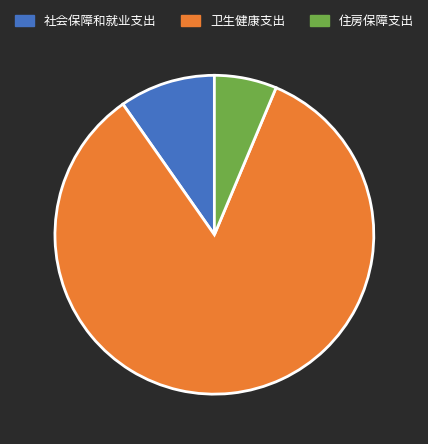

How many segments does this pie chart have?

3